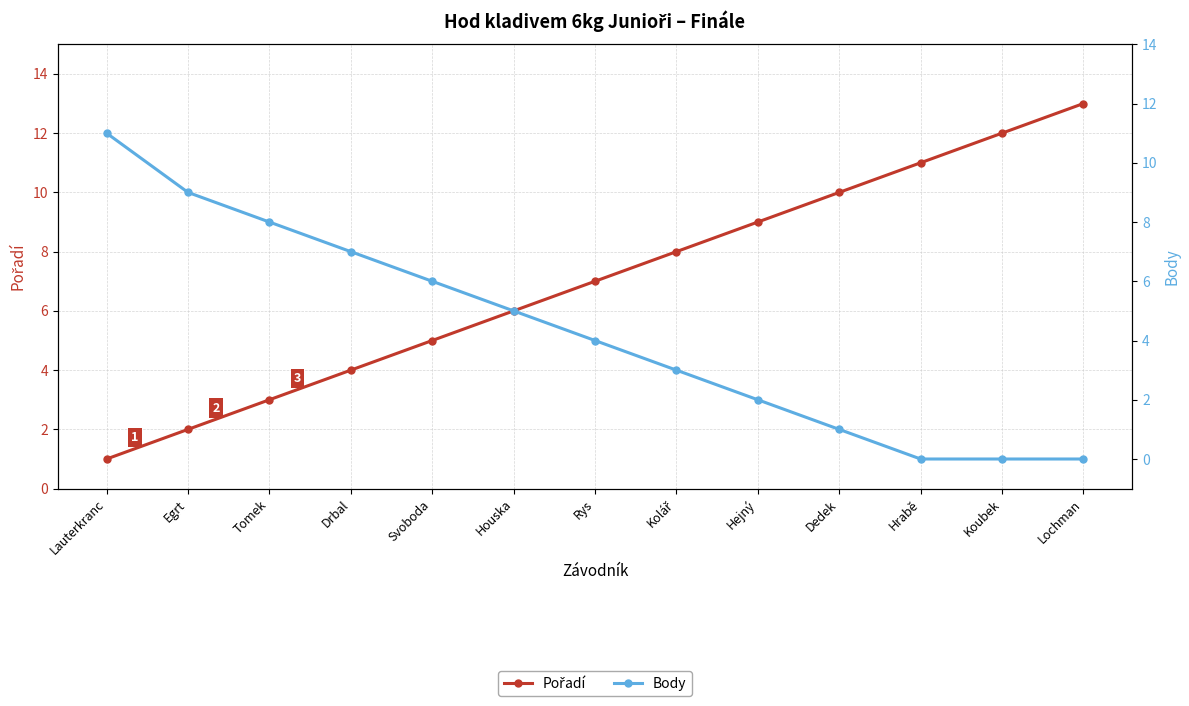

Rank the series by their maximum value, from highest to lowest.

Pořadí, Body